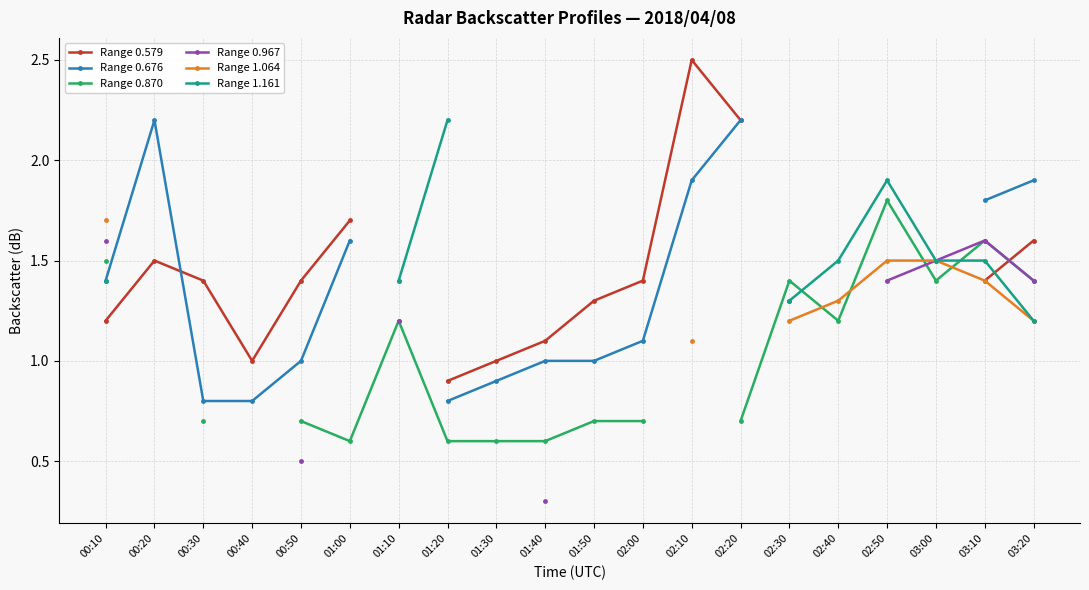

At which label is Range 1.064 closest to 1?

02:10